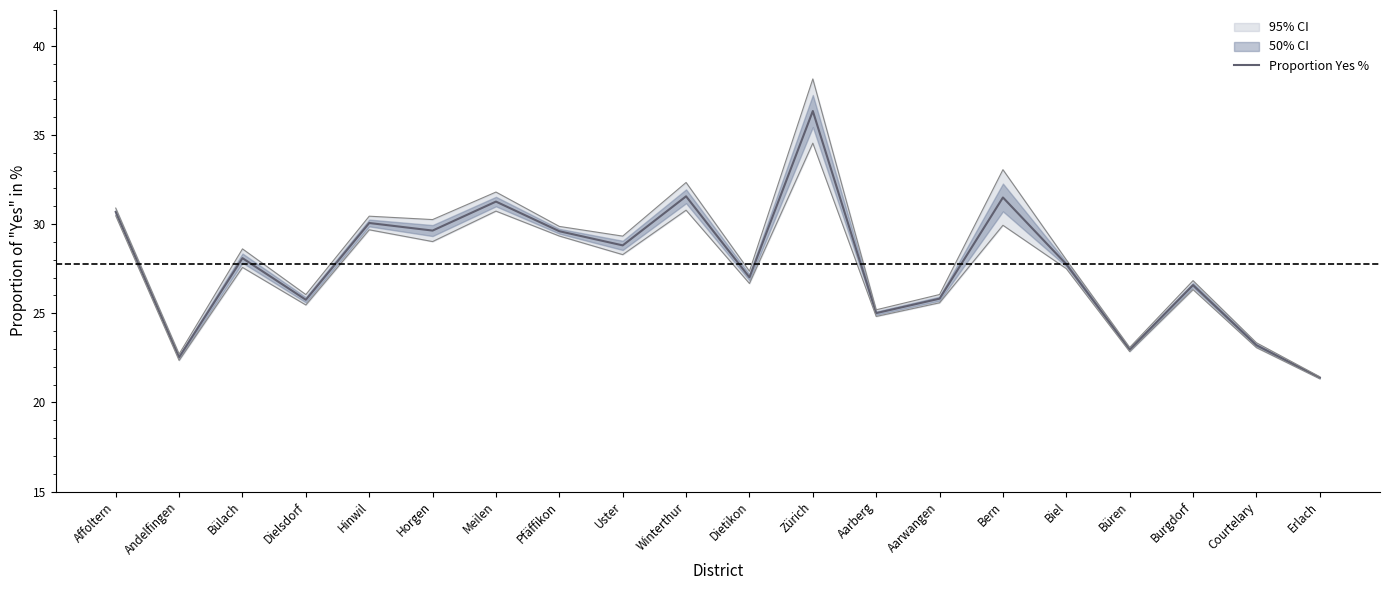

Is it true that the value at Bern is 19.1?

False